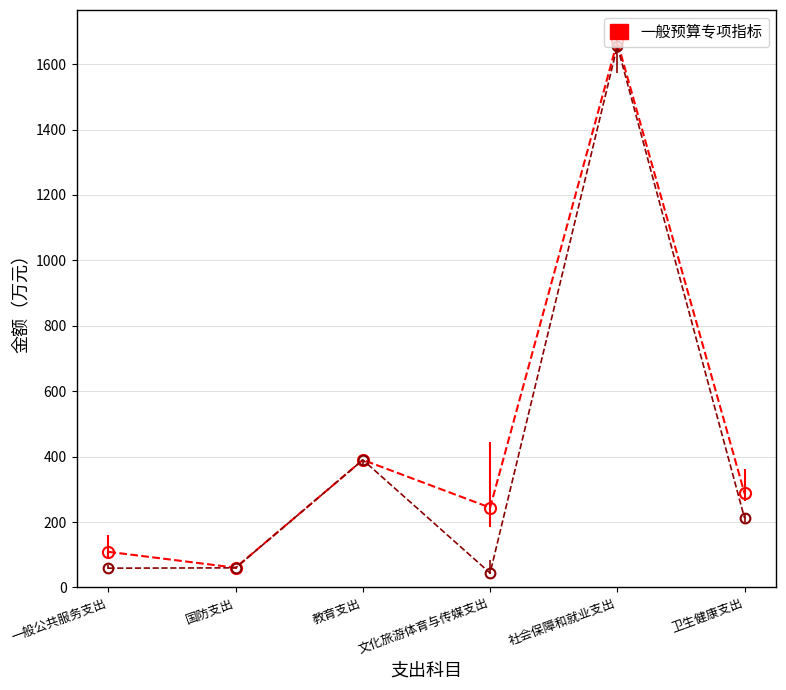

What is the label of the 5th point from the right?

国防支出